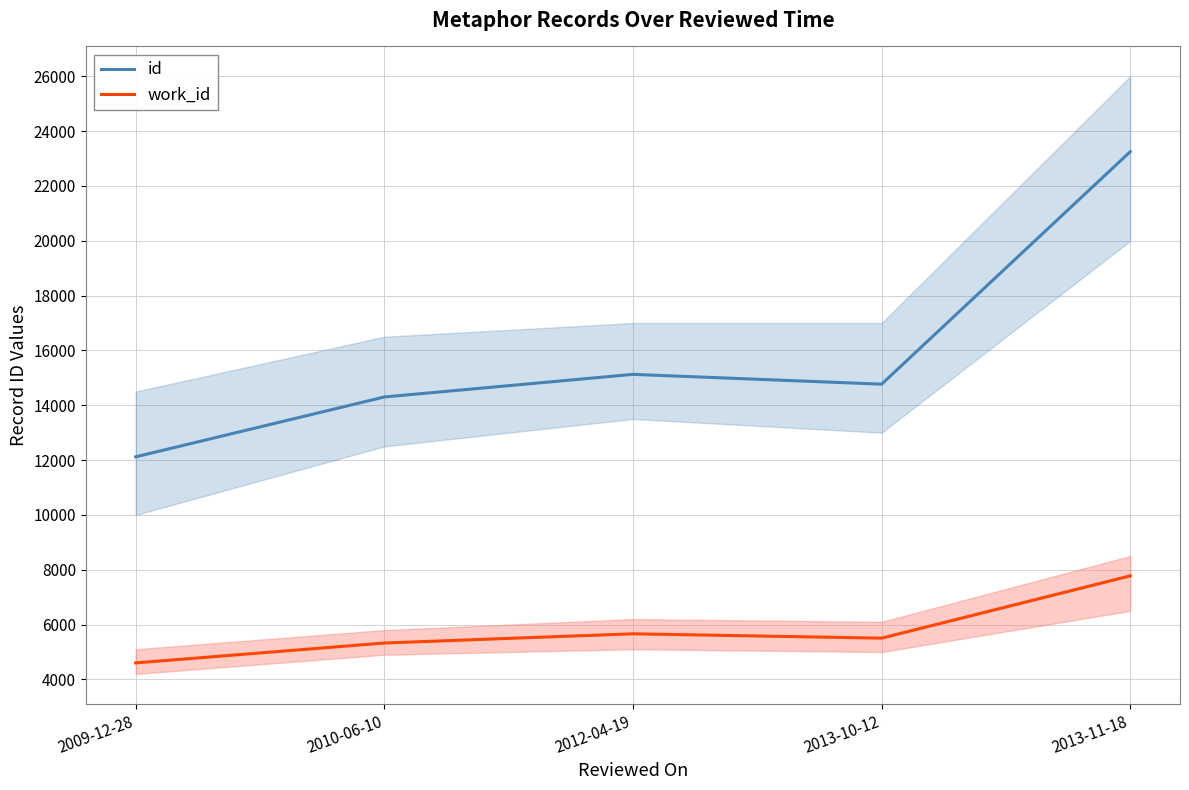

Which series has the largest range (max minus min)?

id